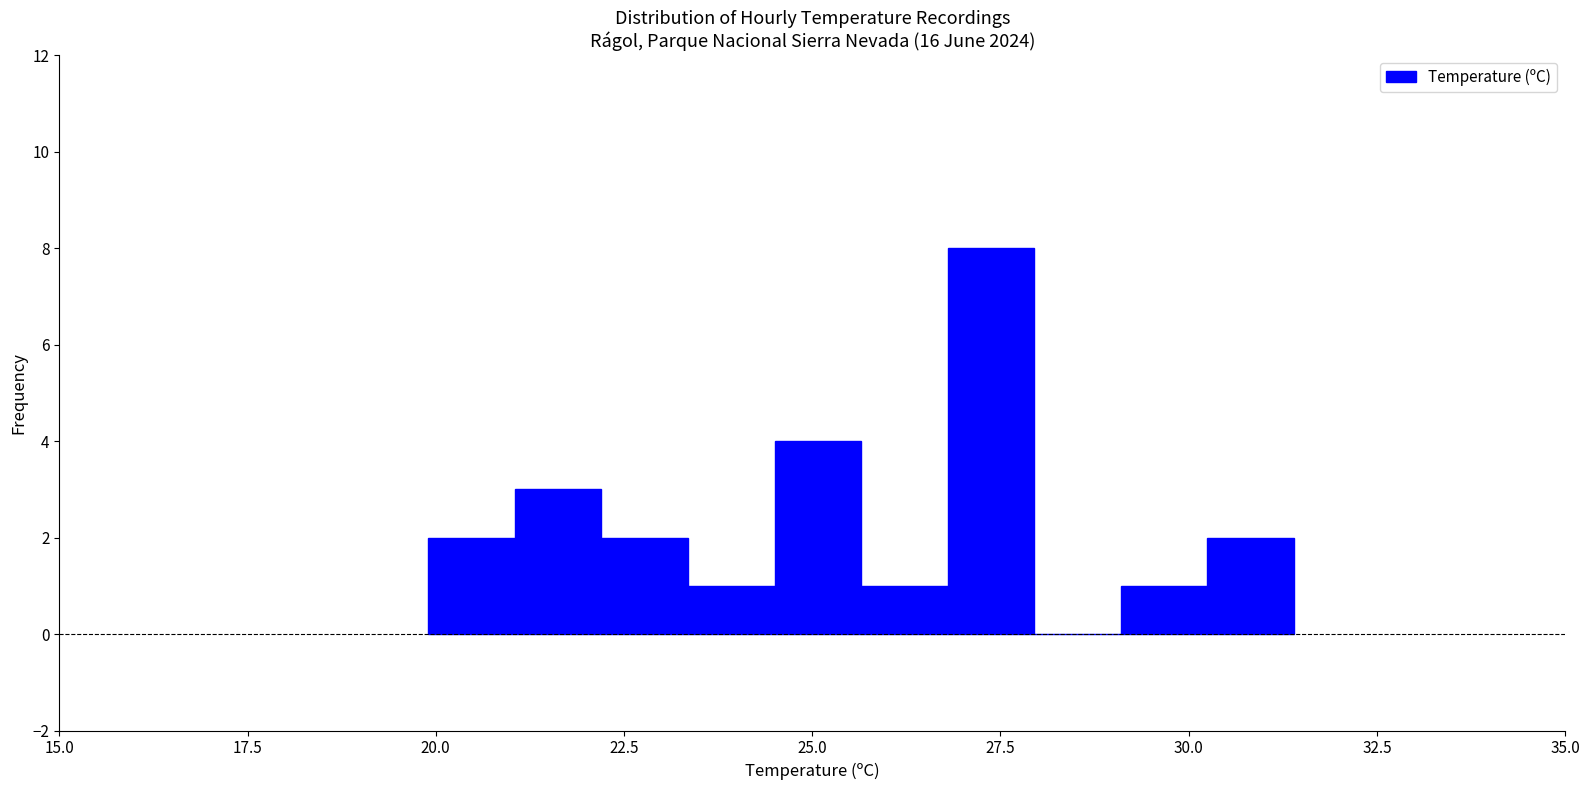

Read against the x-axis, roughly where is the centre of the tallest bar?

27.5